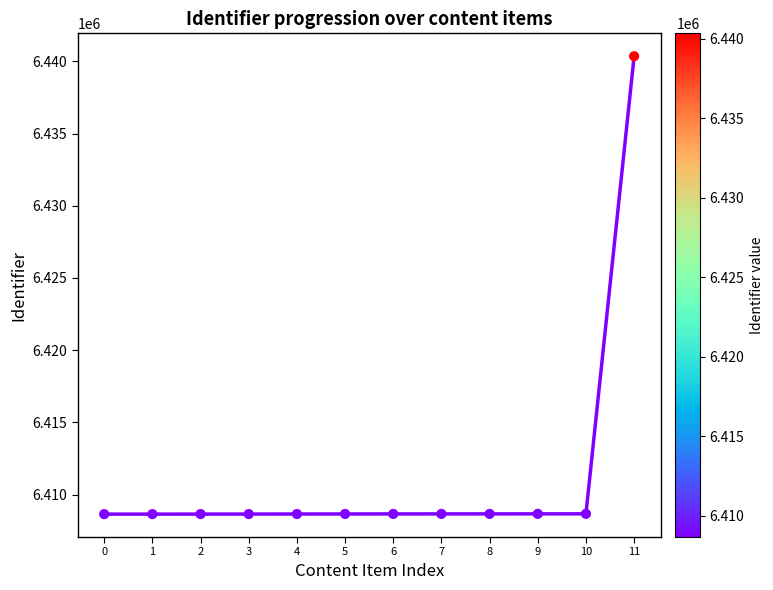

What is the average Y value?

6411300